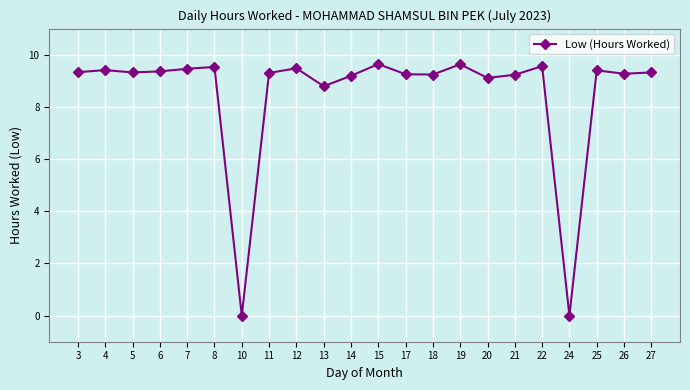

What is the value of the 16th point from the left?

9.1